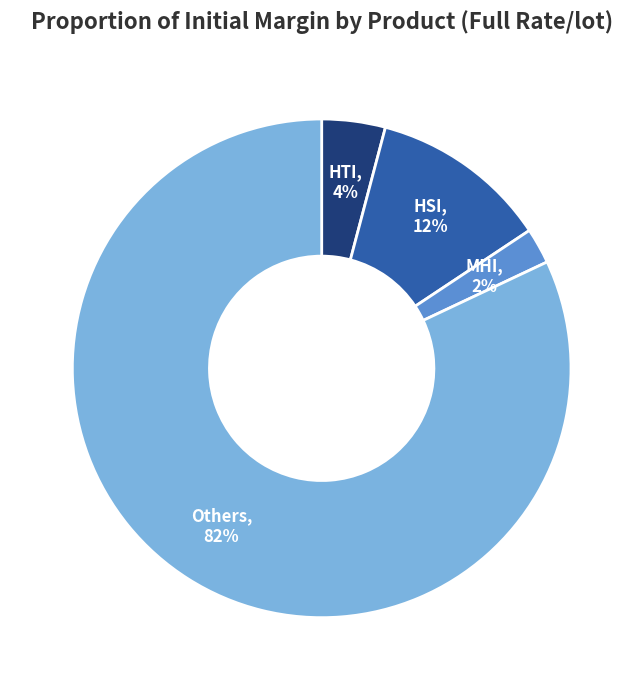

Is there a majority slice in this chart?

Yes